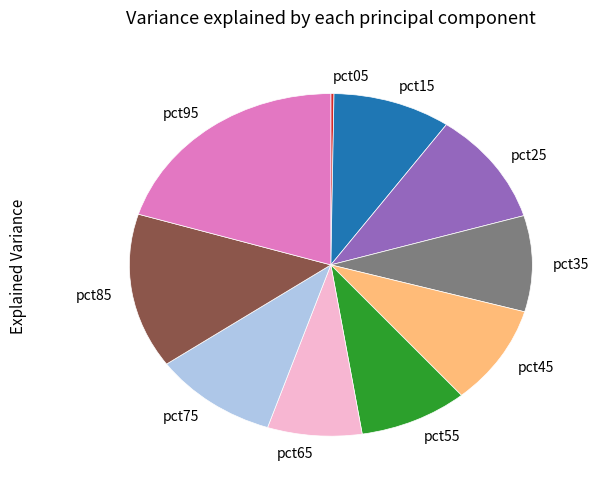

The pct75 slice represents 1% of the pie. True or false?

False